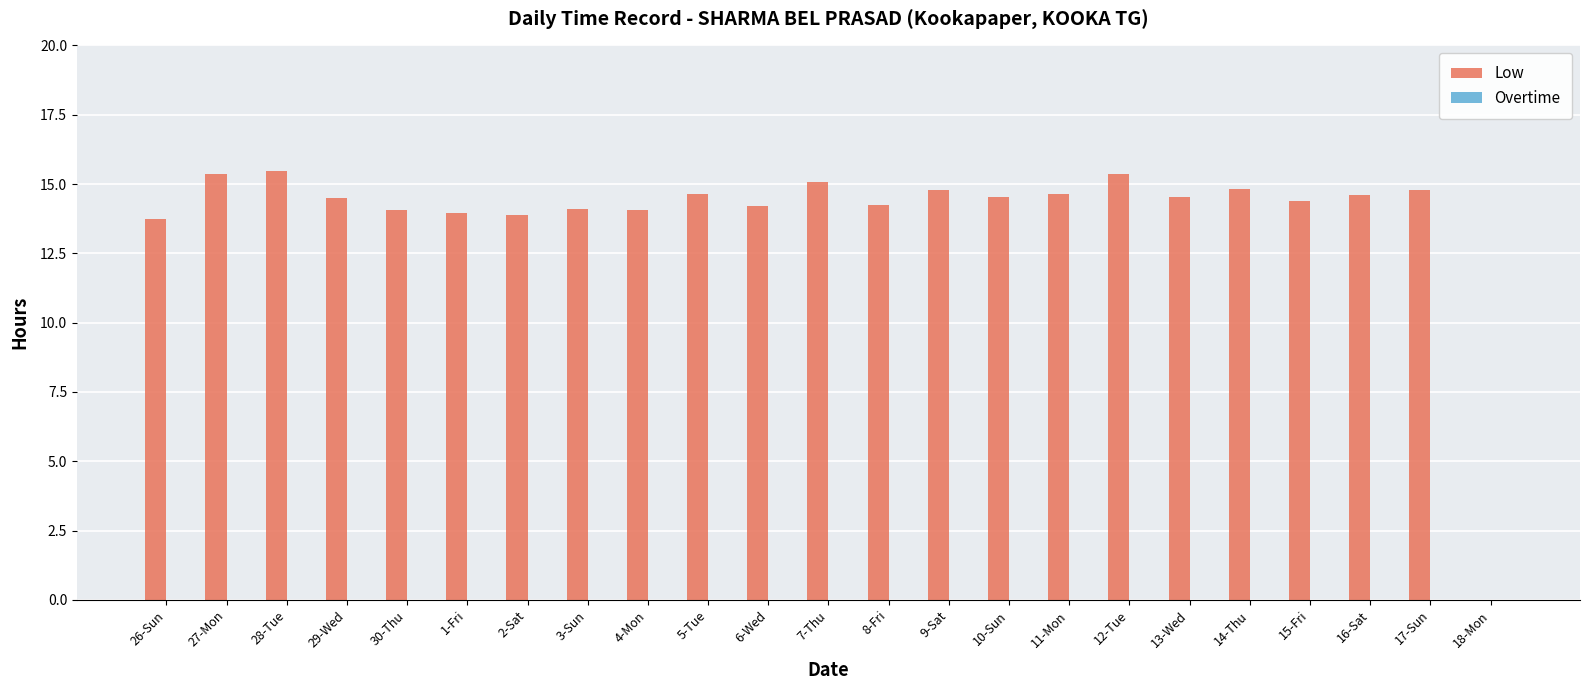

What is the ratio of the value at 3-Sun to the value at 11-Mon?

1.0